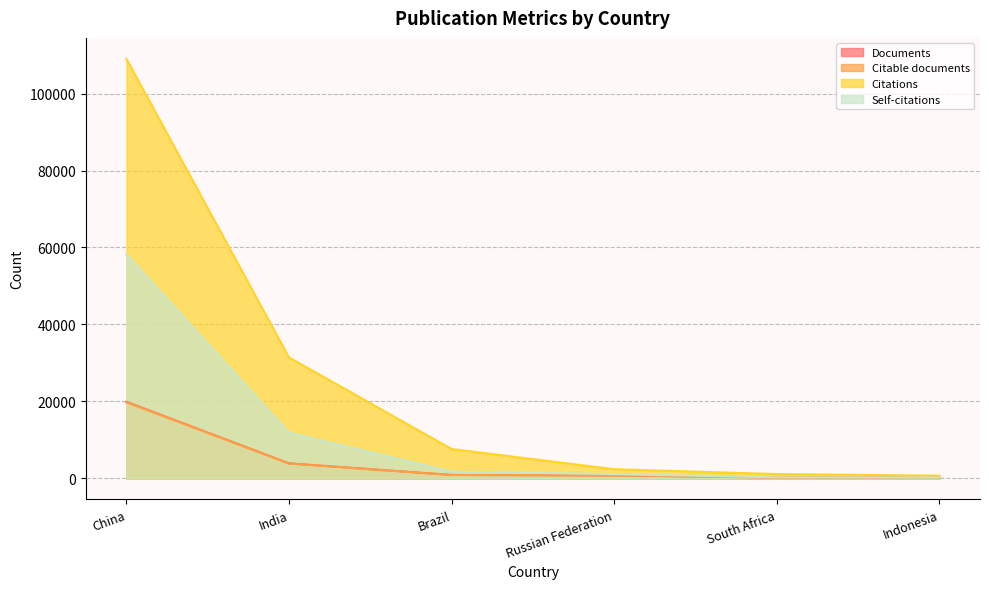

What is the minimum value shown in the chart?

166